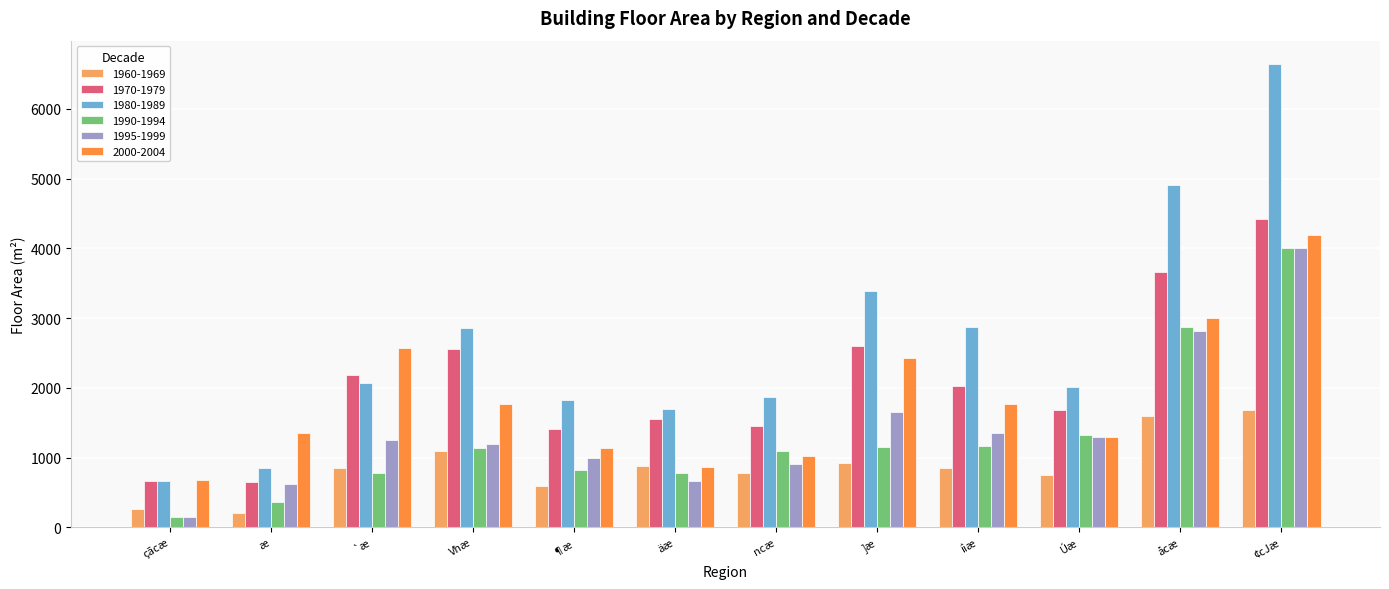

What is the value of the 1970-1979 bar at the 11th from the left?

3665